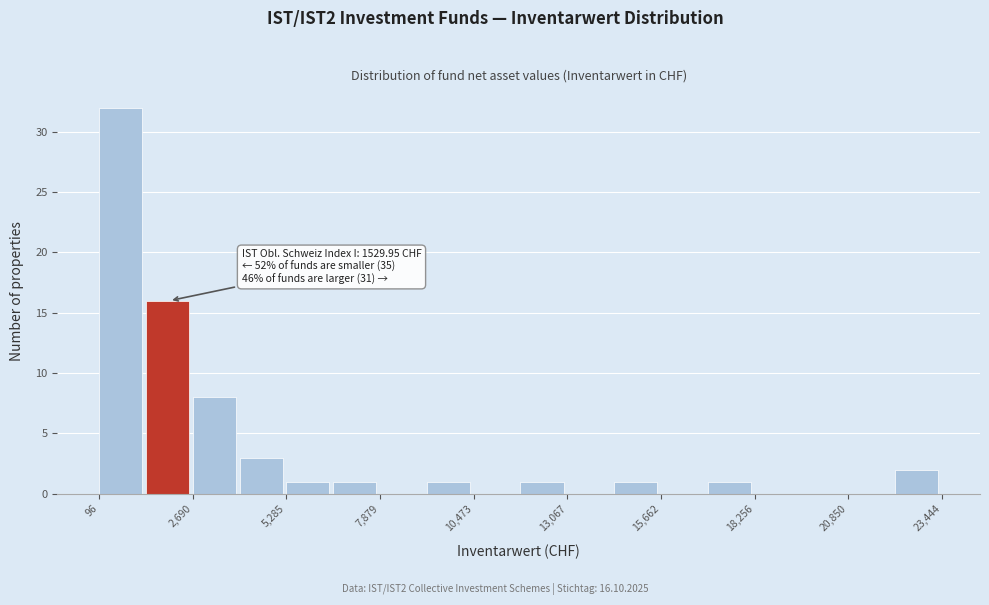

Read against the x-axis, roughly where is the centre of the tallest bar?

500